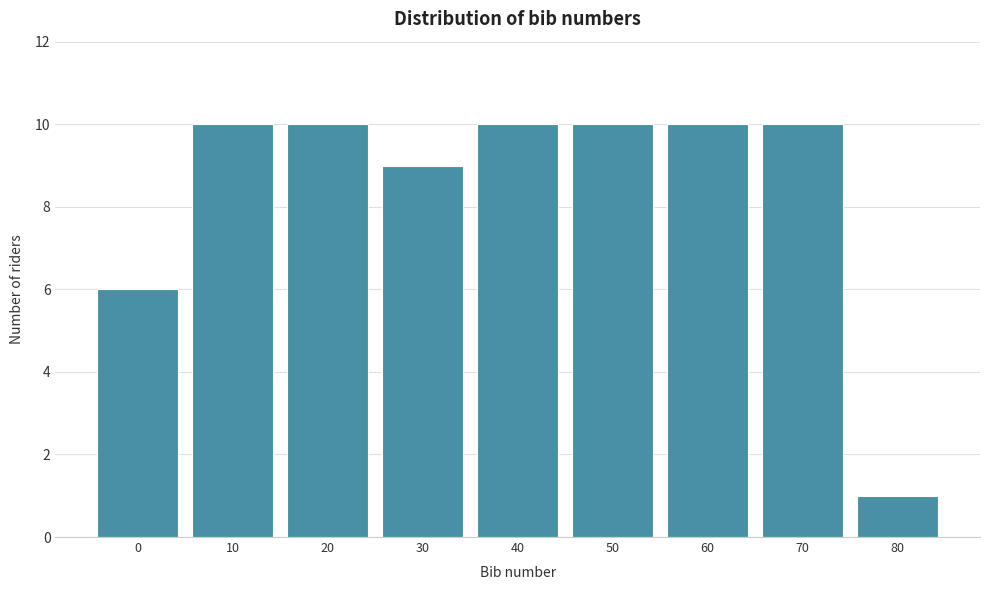

Reading left to right, extract all data points from this chart.

0=6	10=10	20=10	30=9	40=10	50=10	60=10	70=10	80=1